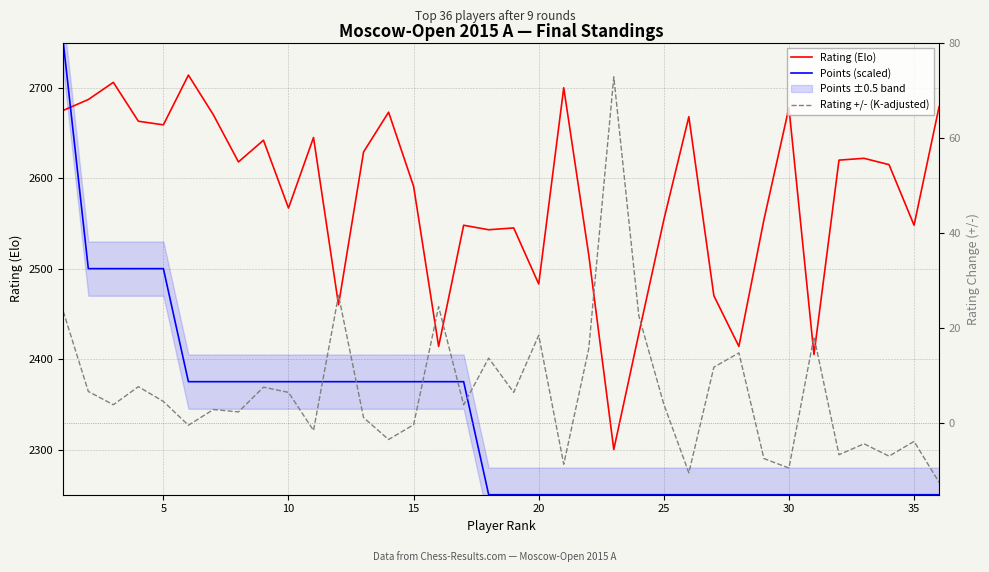

How many negative values does the Rating +/- (K-adjusted) series have?

13